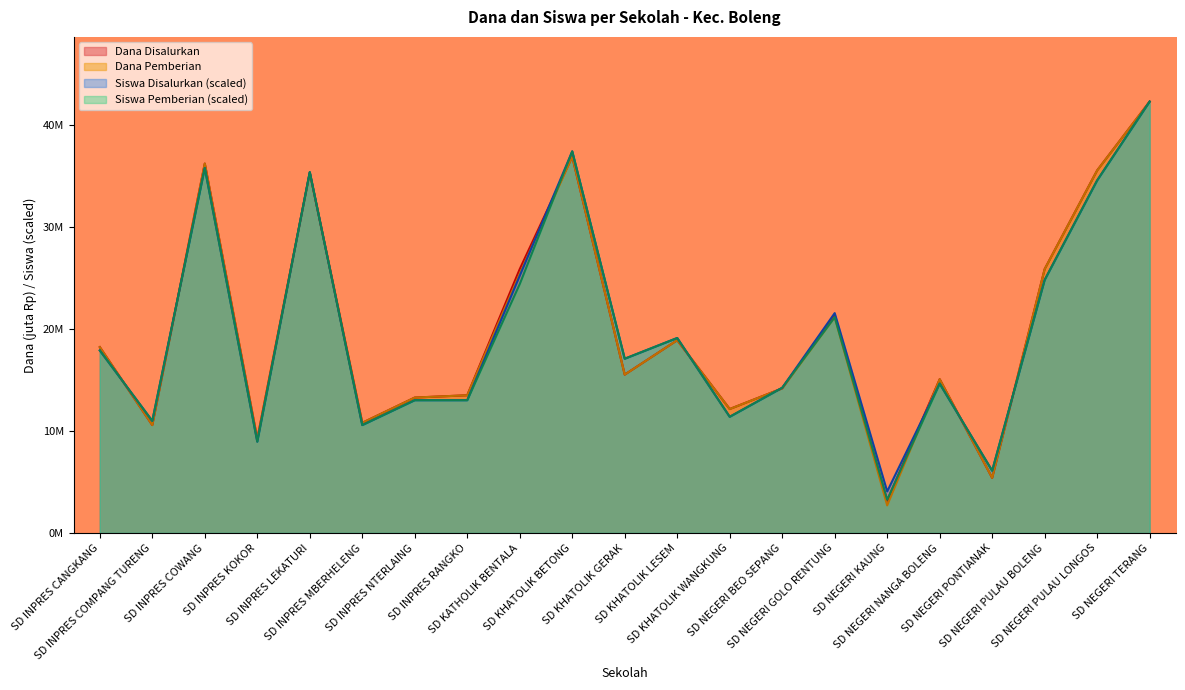

What is the greatest value displayed?

42.3